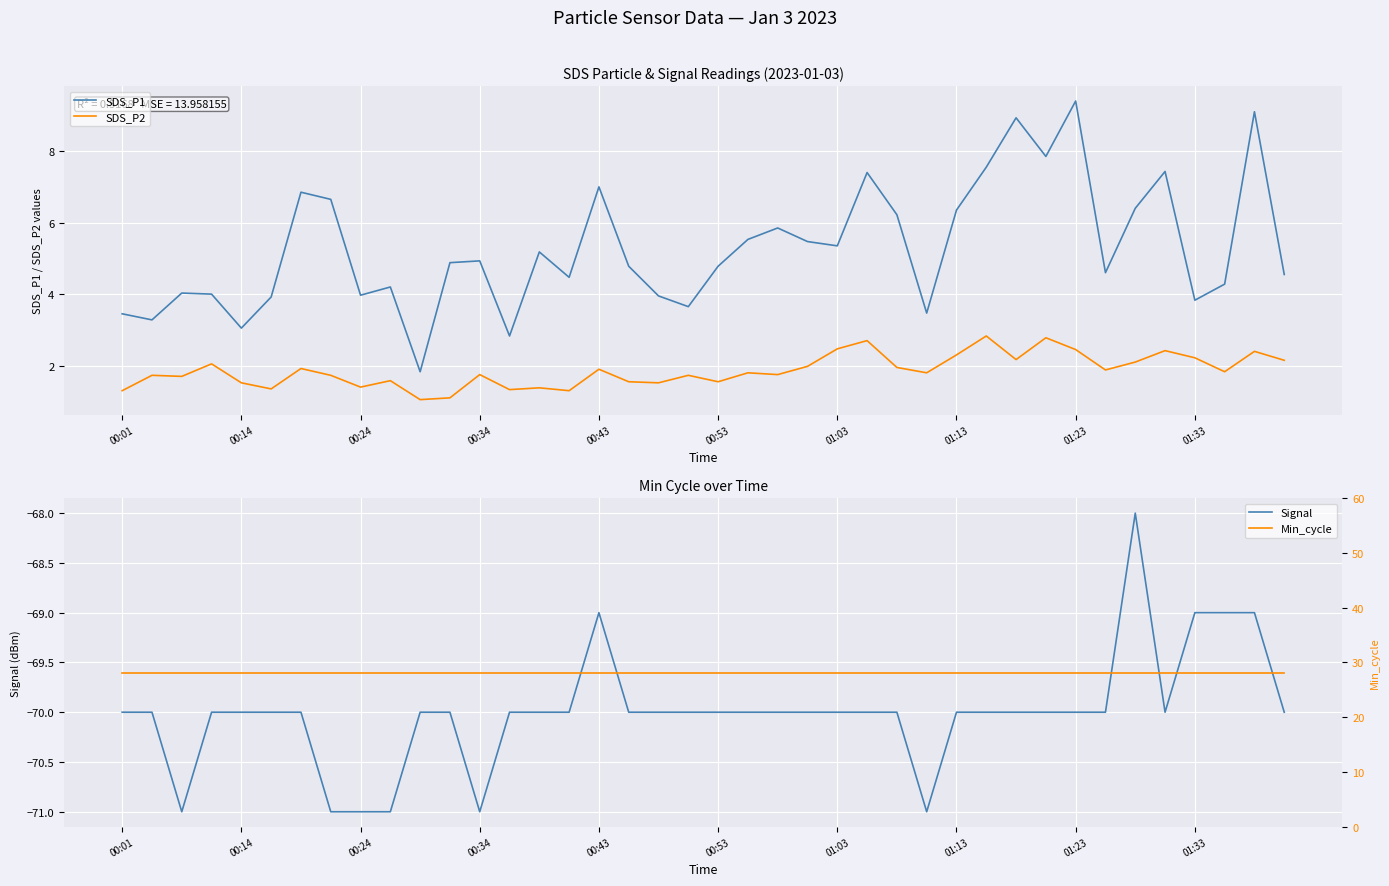

At which label does SDS_P1 reach its peak?

01:23